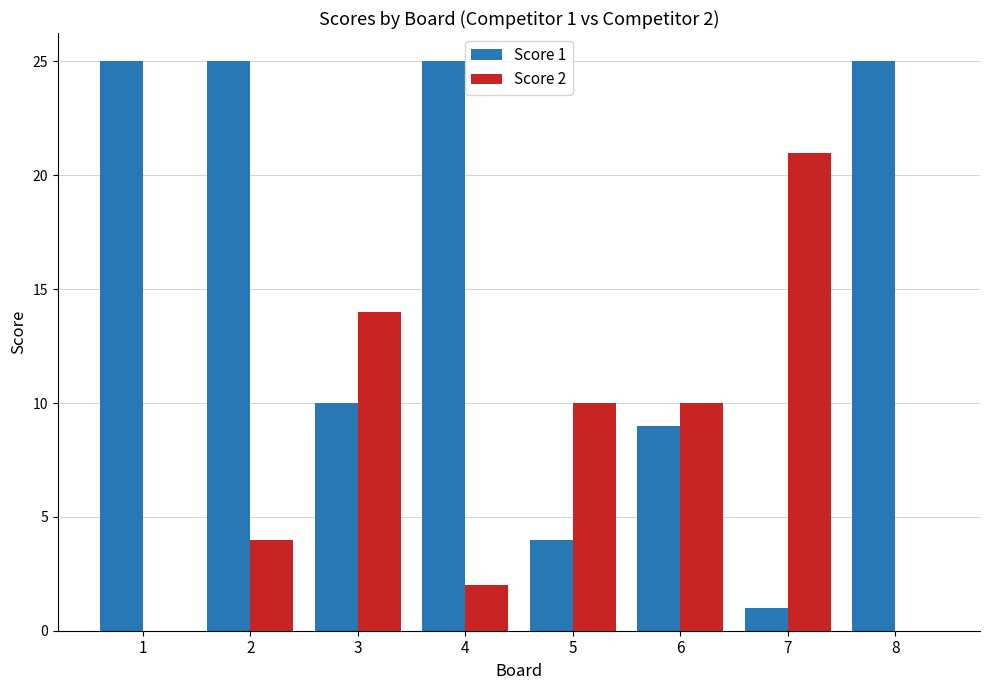

Is it true that Score 1 equals 9 at 6?

True